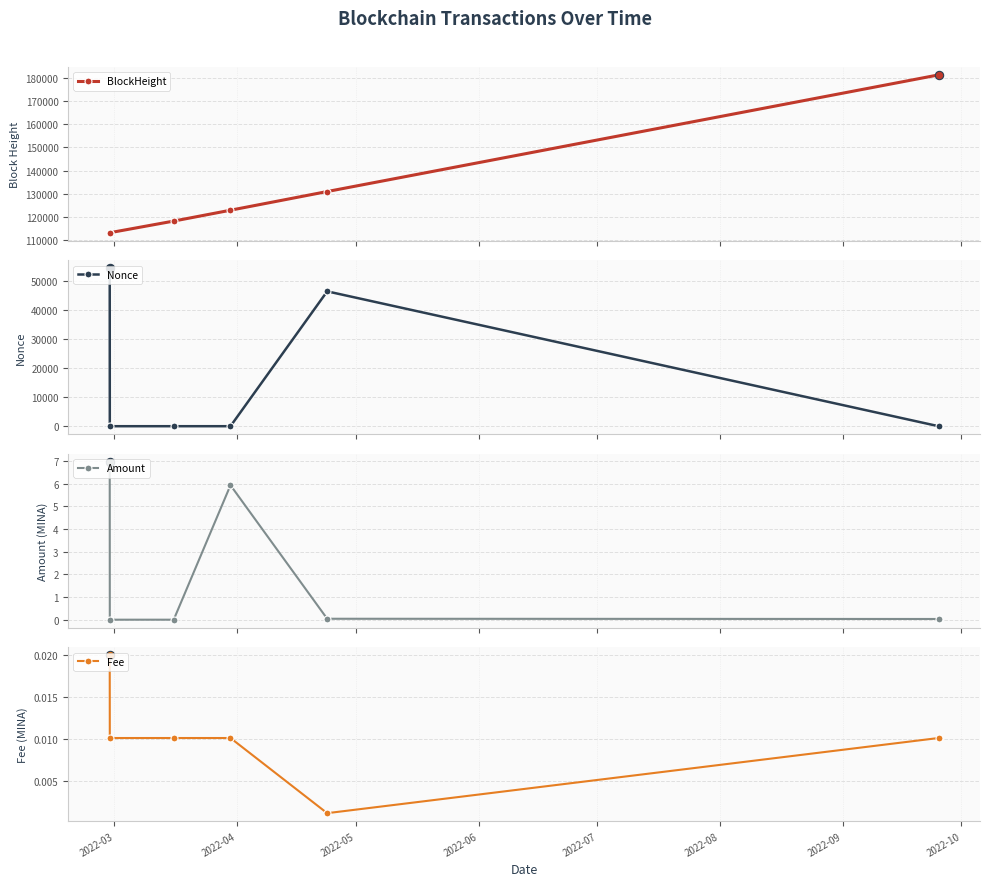

What is the difference between the second highest and second lowest values in the BlockHeight series?

17815